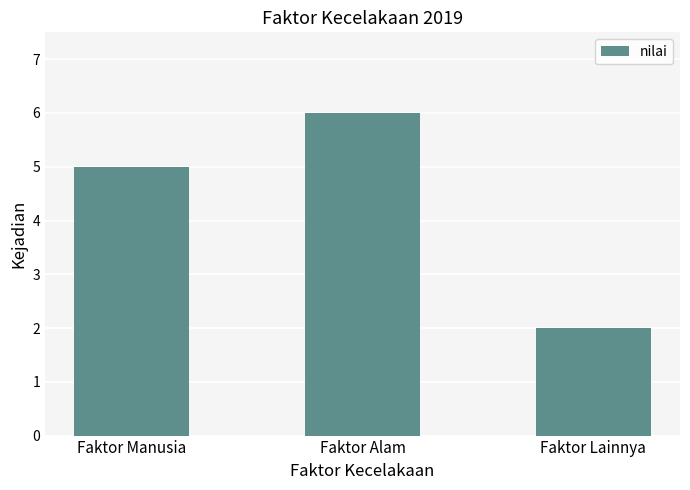

Is it true that the value at Faktor Alam is 6?

True